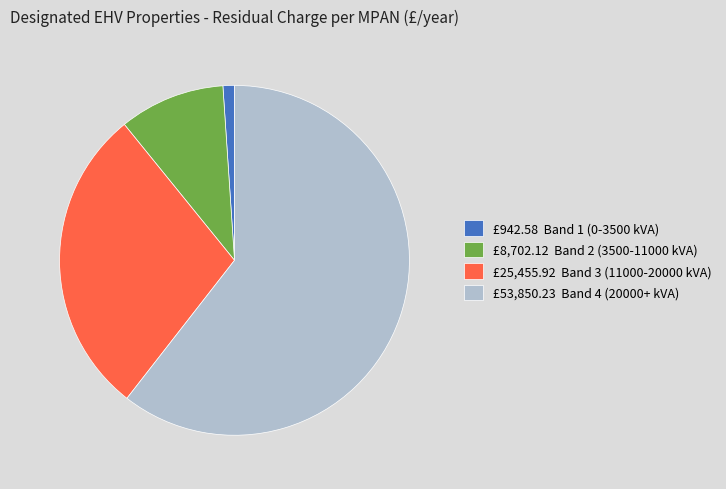

How many slices are in this pie chart?

4